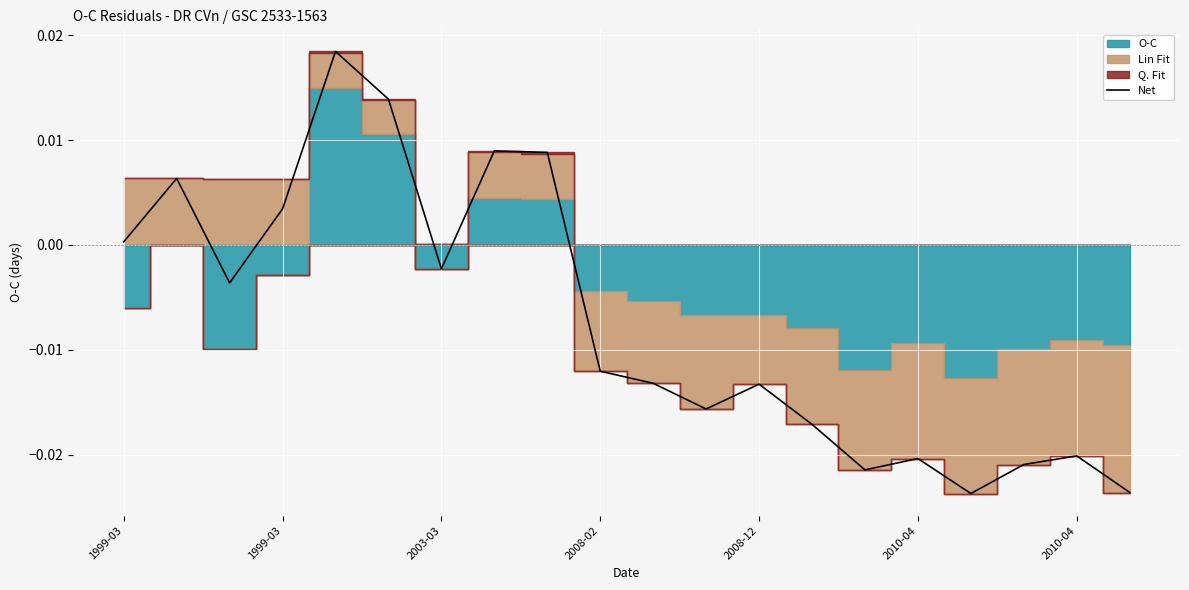

What is the label of the 4th point from the left?

1999-03